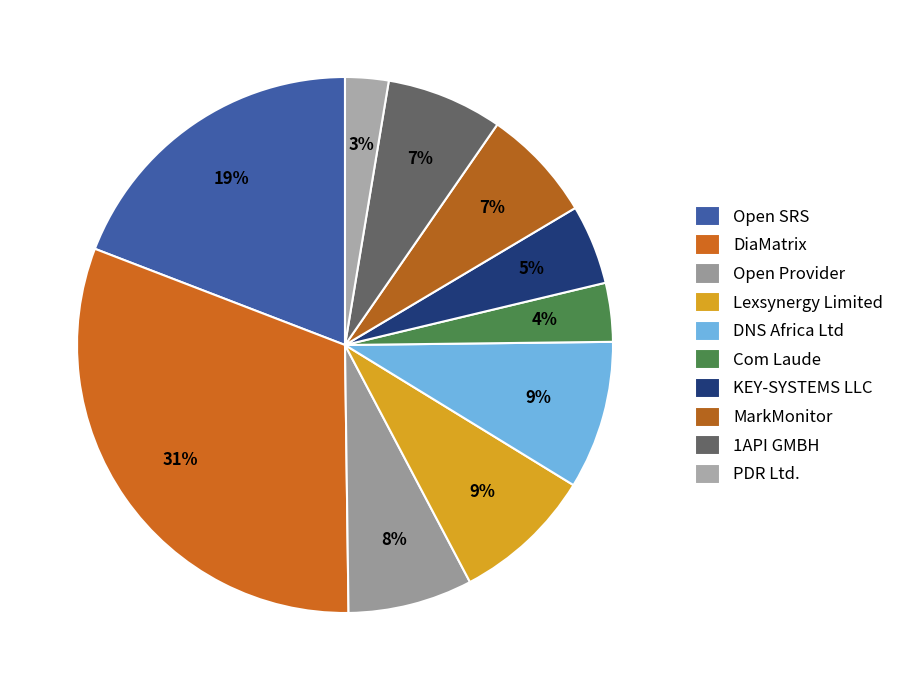

What percentage is the DiaMatrix slice, to the nearest percent?

31%